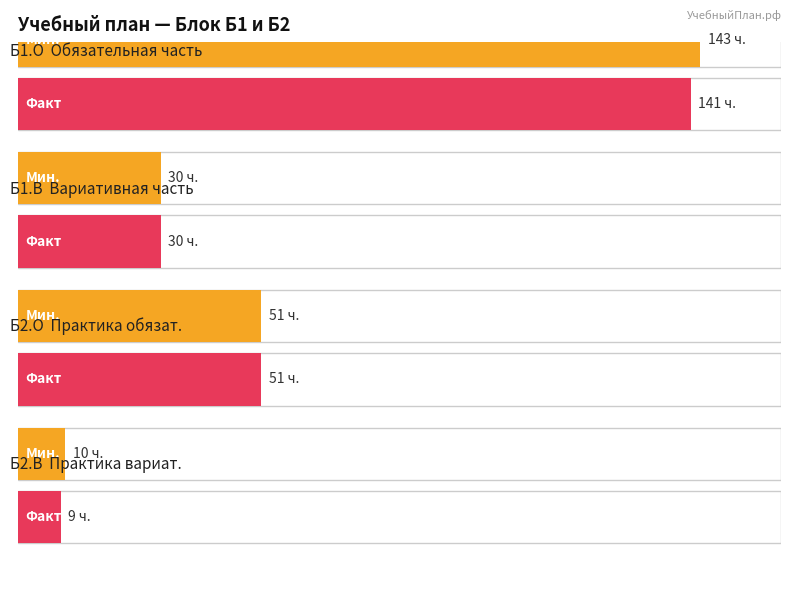

Reading left to right, extract all data points from this chart.

Б1.О: 143	141
Б1.В: 30	30
Б2.О: 51	51
Б2.В: 10	9